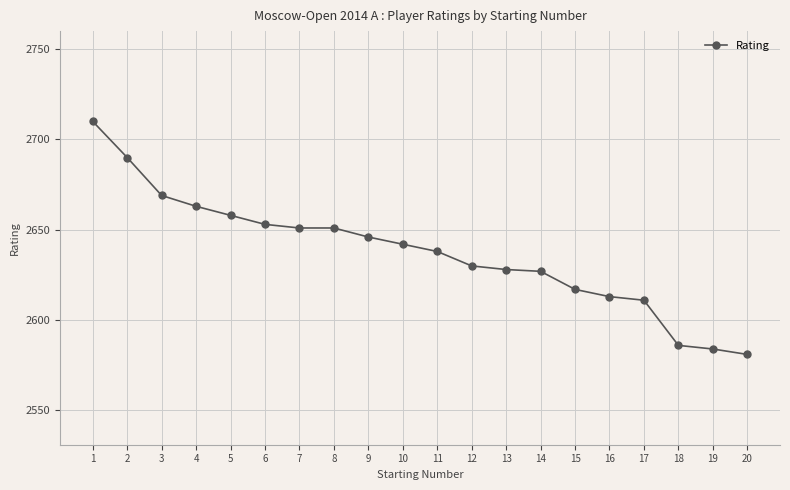

What is the value of the 16th point from the left?

2613